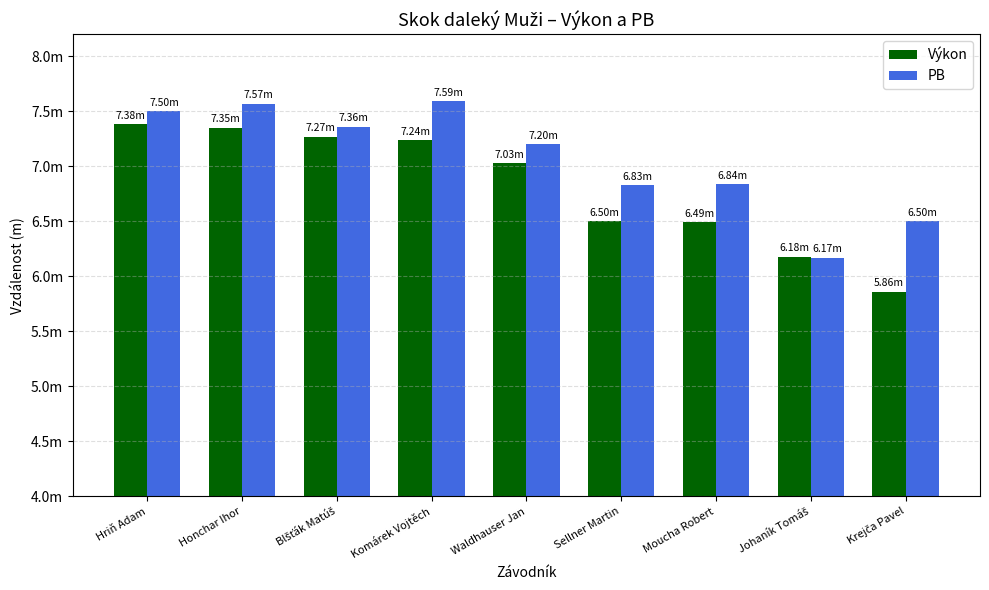

What are all the series names shown in the legend?

Výkon, PB